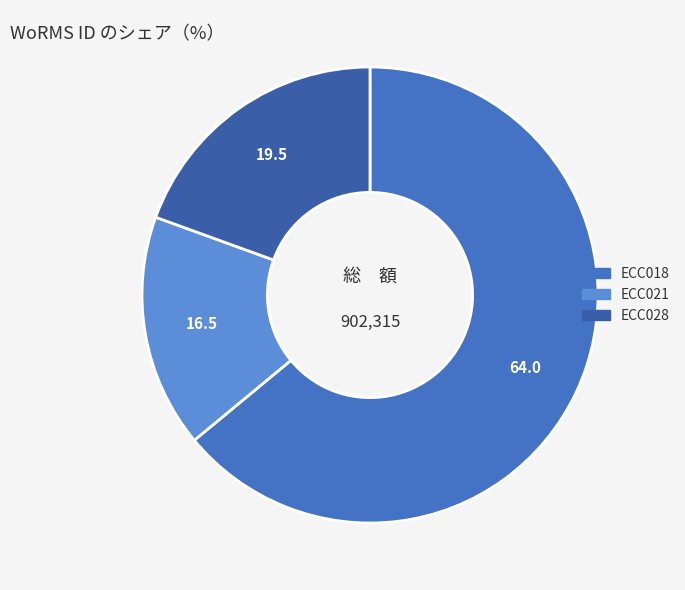

Between ECC021 and ECC028, which is larger?

ECC028